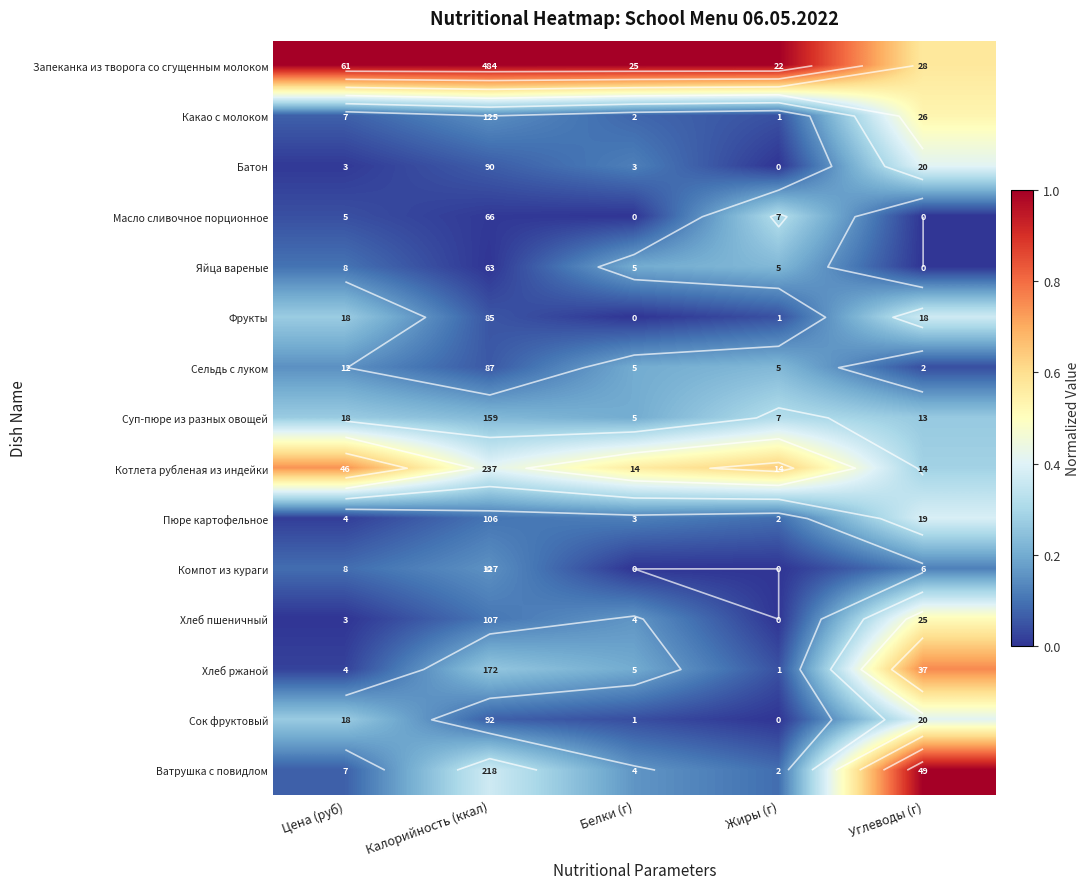

What is the sum of the Запеканка из творога со сгущенным молоком values at Цена (руб) and Углеводы (г)?

1.6